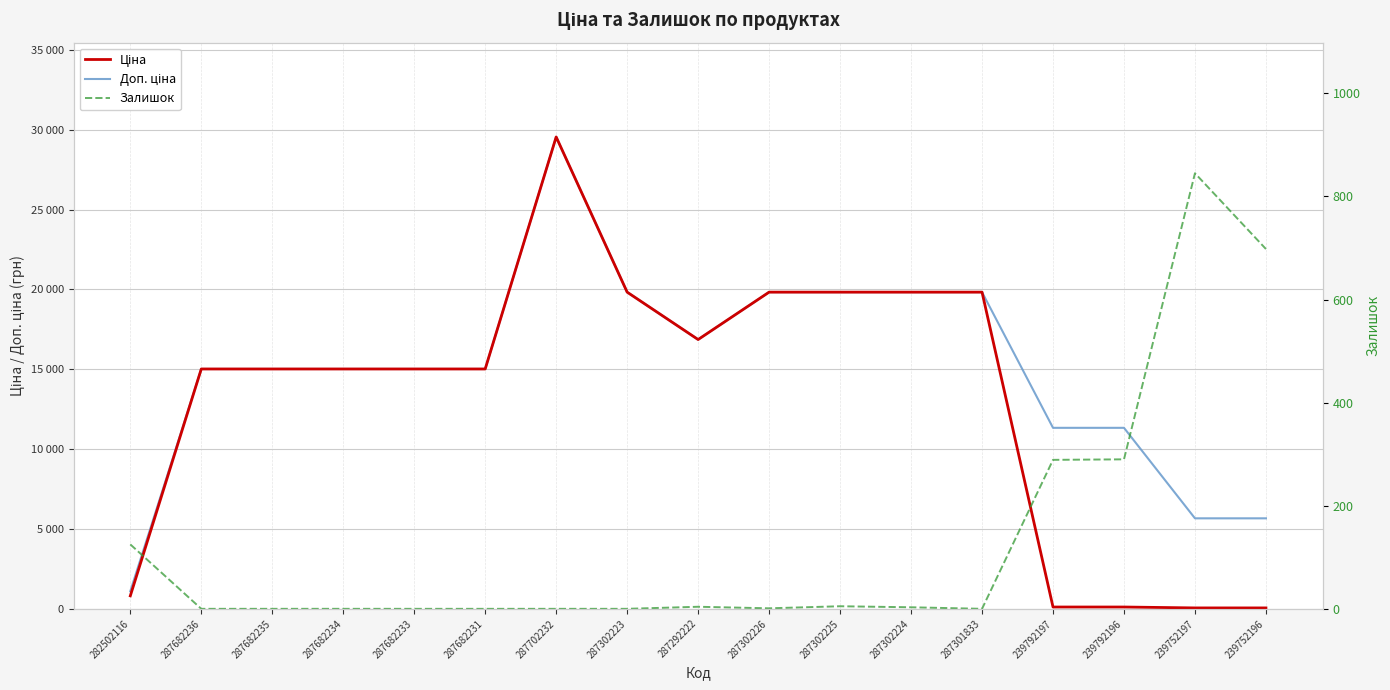

How many data points does each series have?

17